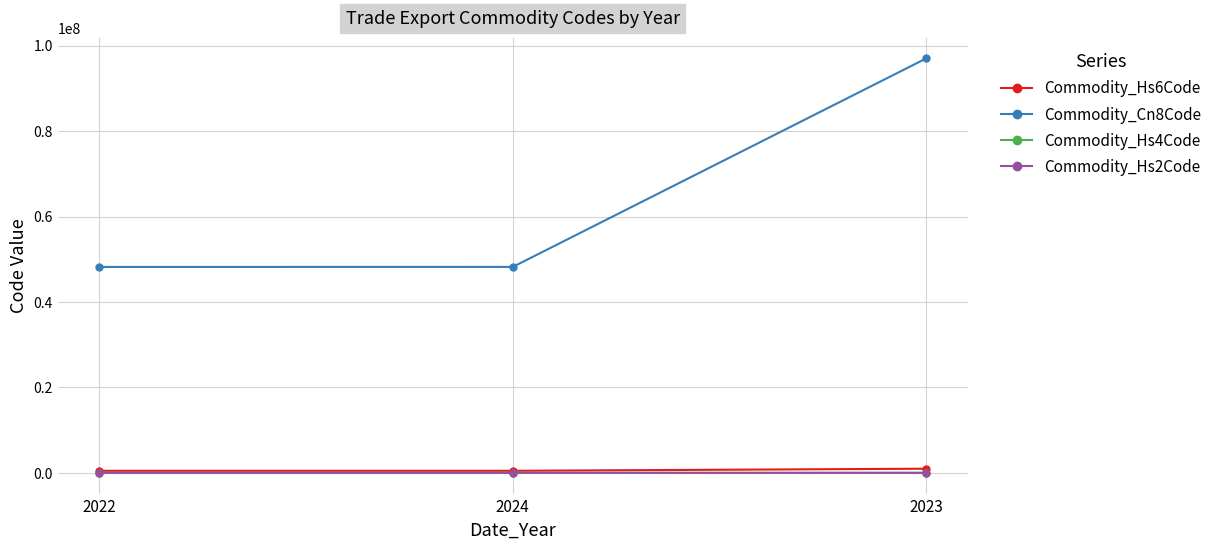

What is the sum of all Commodity_Cn8Code values?

193449090